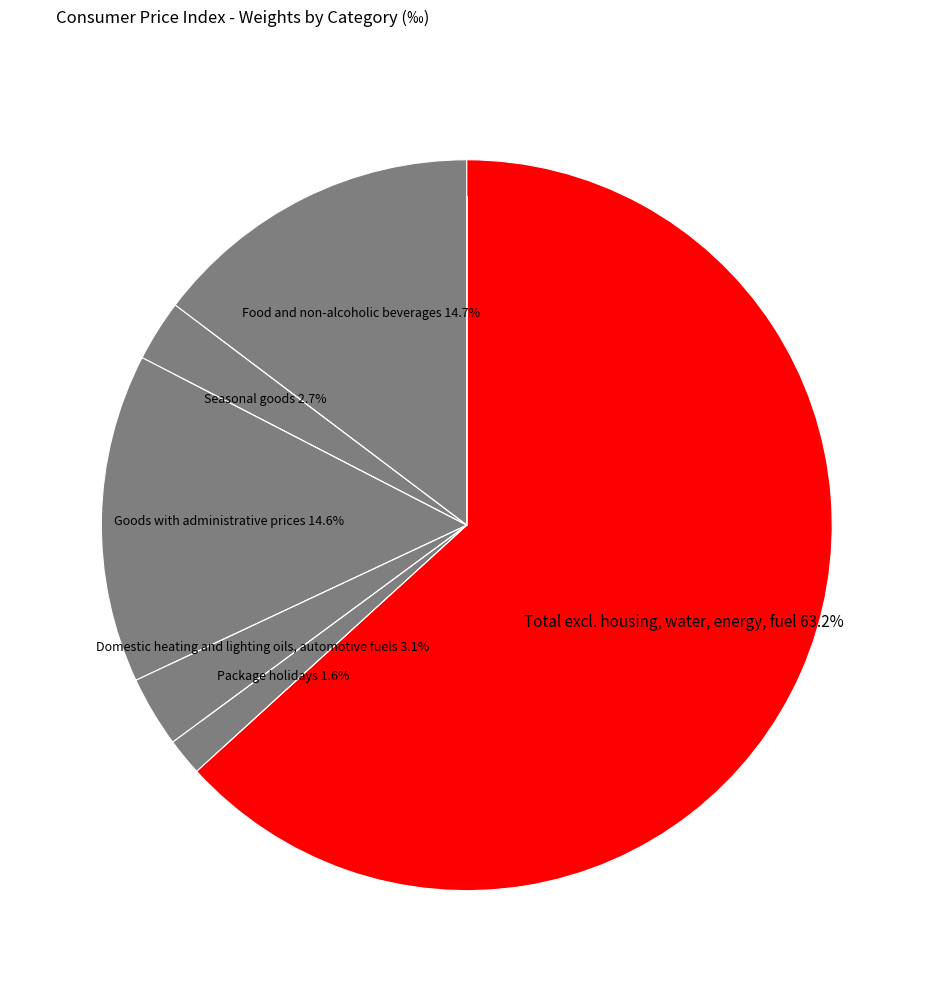

Does Domestic heating and lighting oils, automotive fuels account for over 50% of the chart?

No